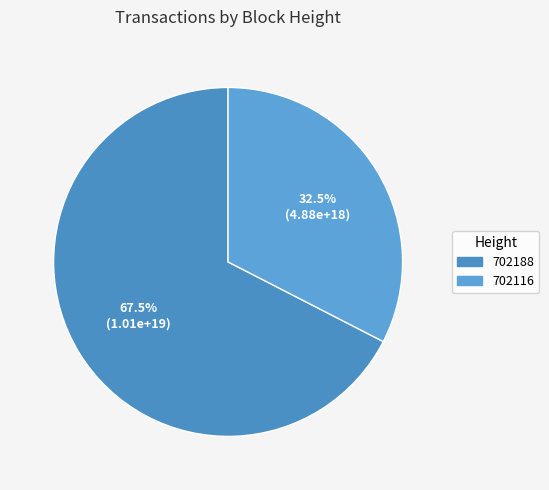

Is there a majority slice in this chart?

Yes